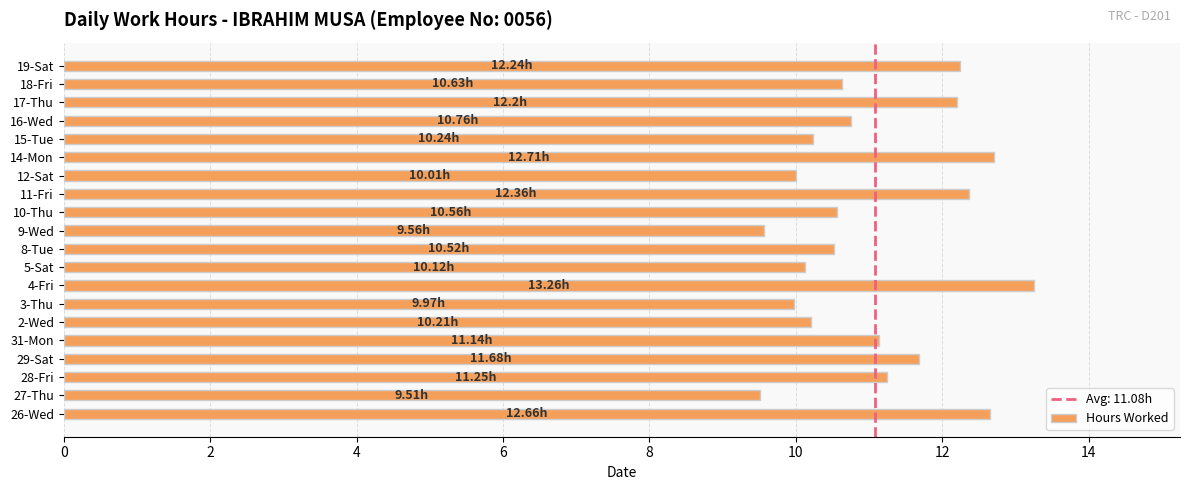

What is the change in value from 29-Sat to 9-Wed?

-2.1